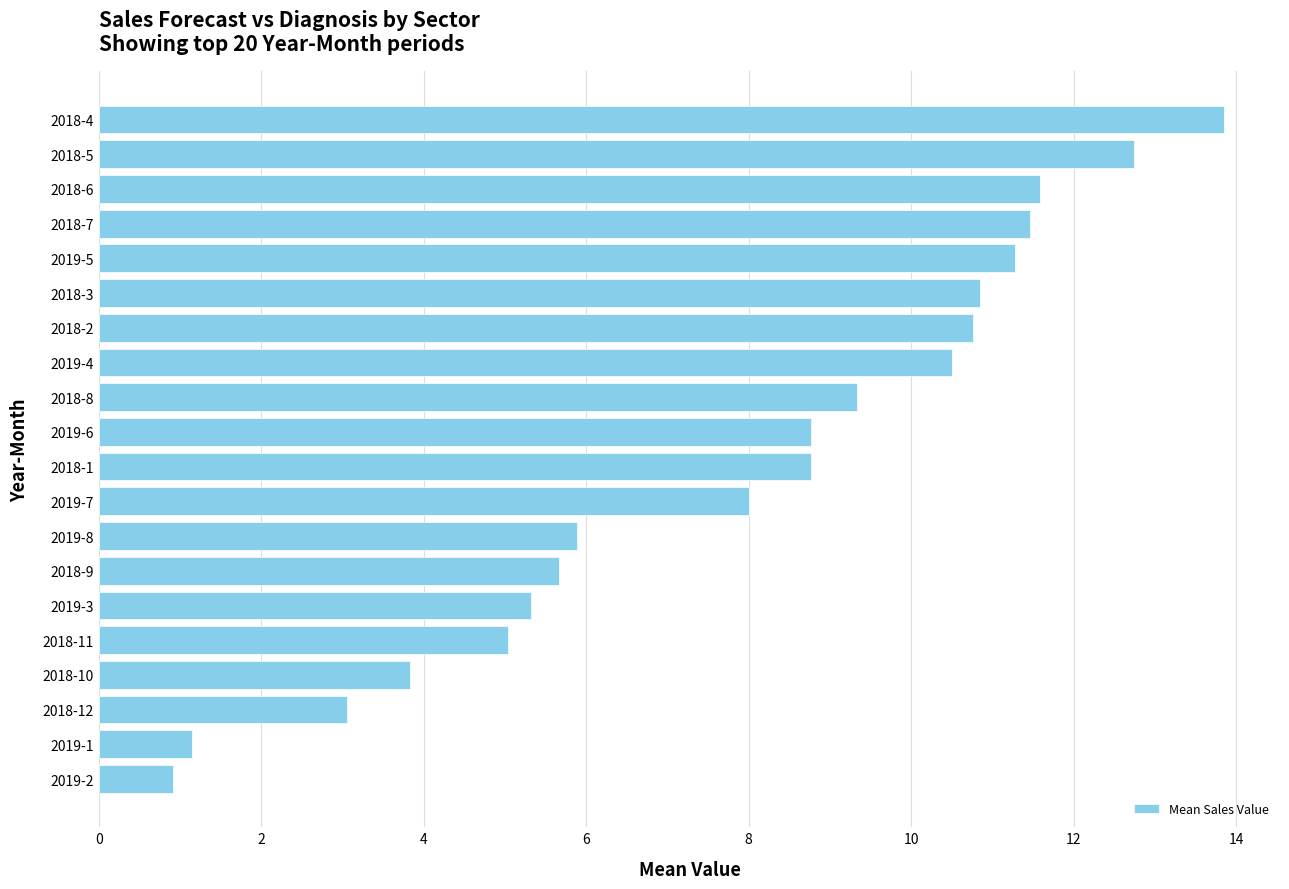

Is it true that the value at 2019-4 is 17.7?

False